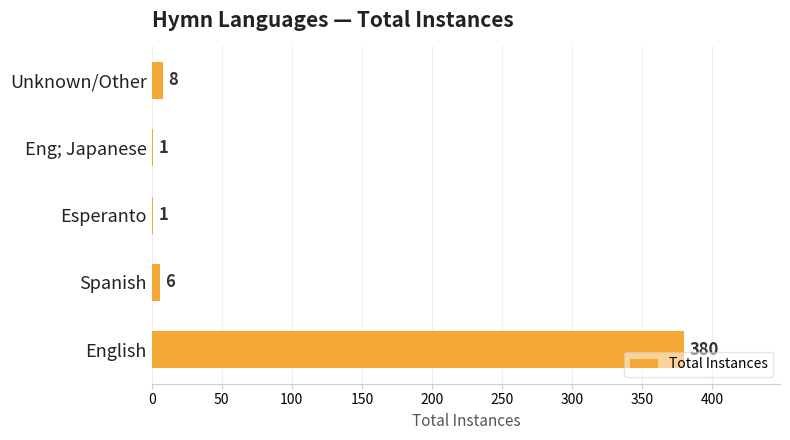

Are the bars horizontal?

Yes